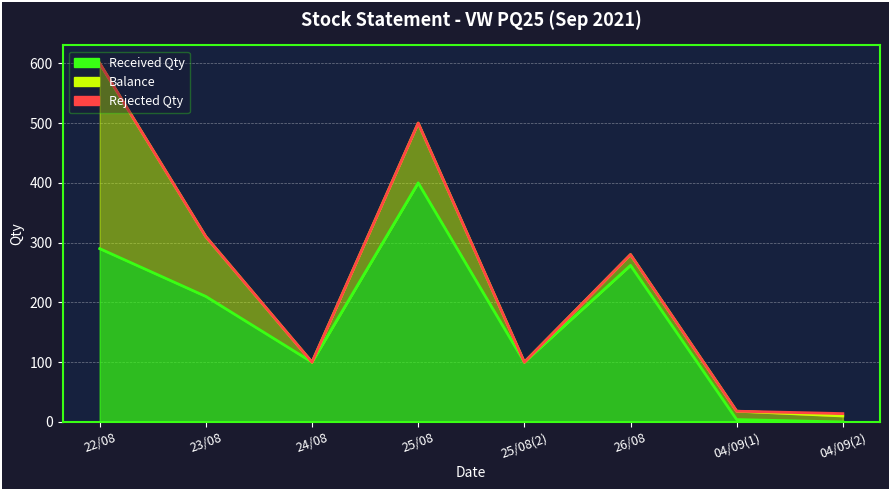

At how many categories does at least one series exceed 114?

4